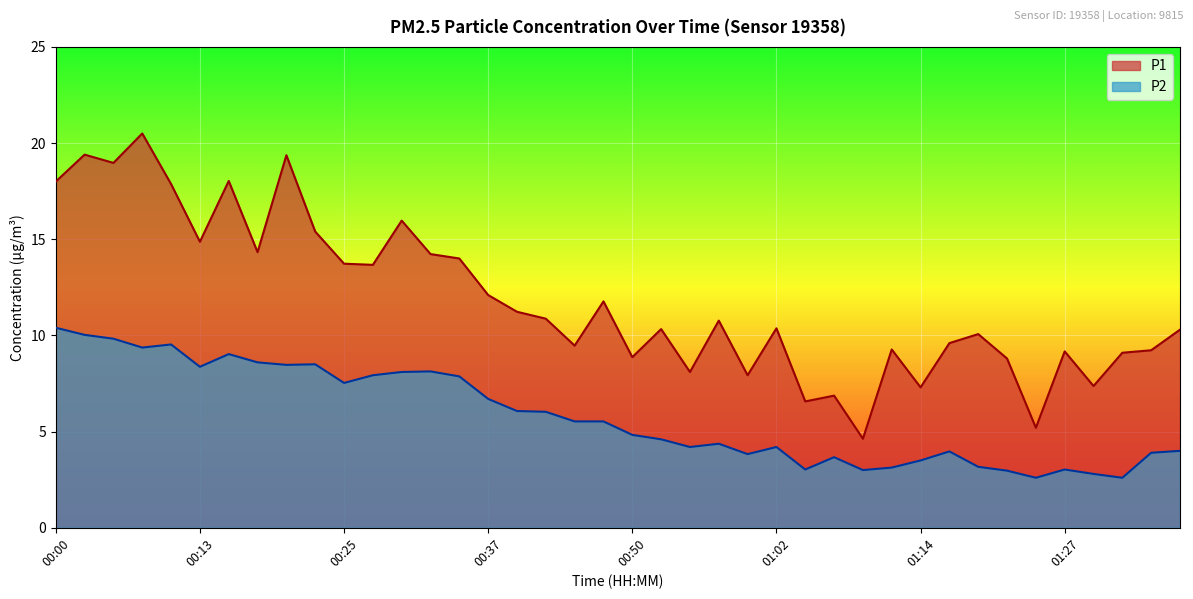

Which category has the lowest value across all series?

01:24